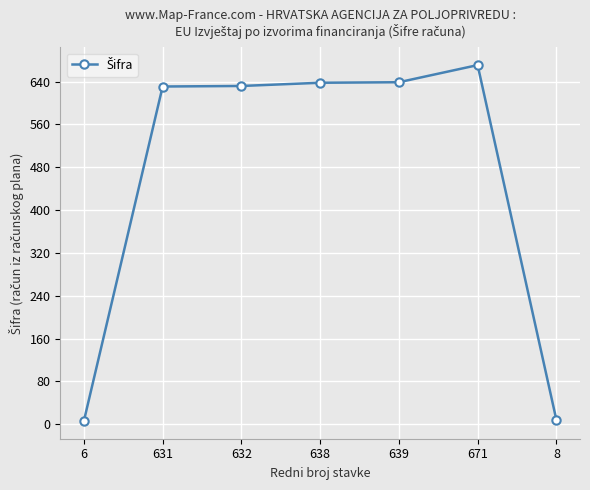

Which category has the highest value across all series?

671